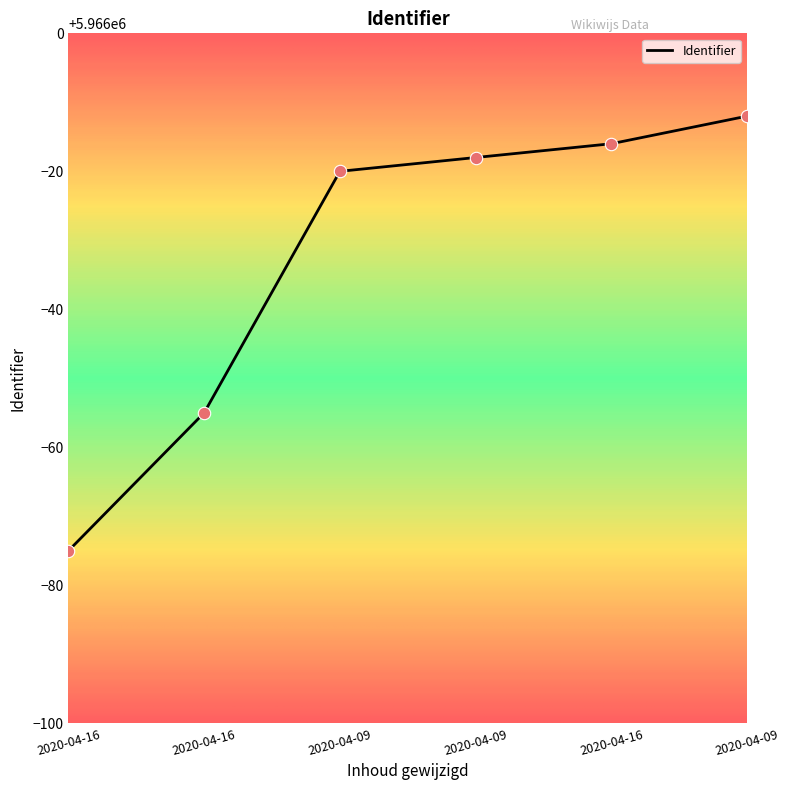

What is the ratio of the value at 2020-04-09 to the value at 2020-04-09?

1.0